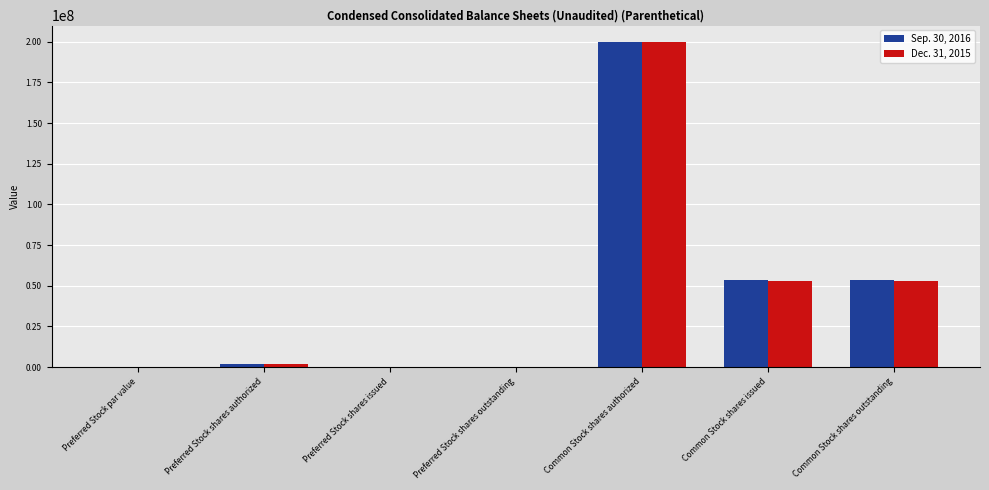

What is the sum of all Dec. 31, 2015 values?

308399440.0